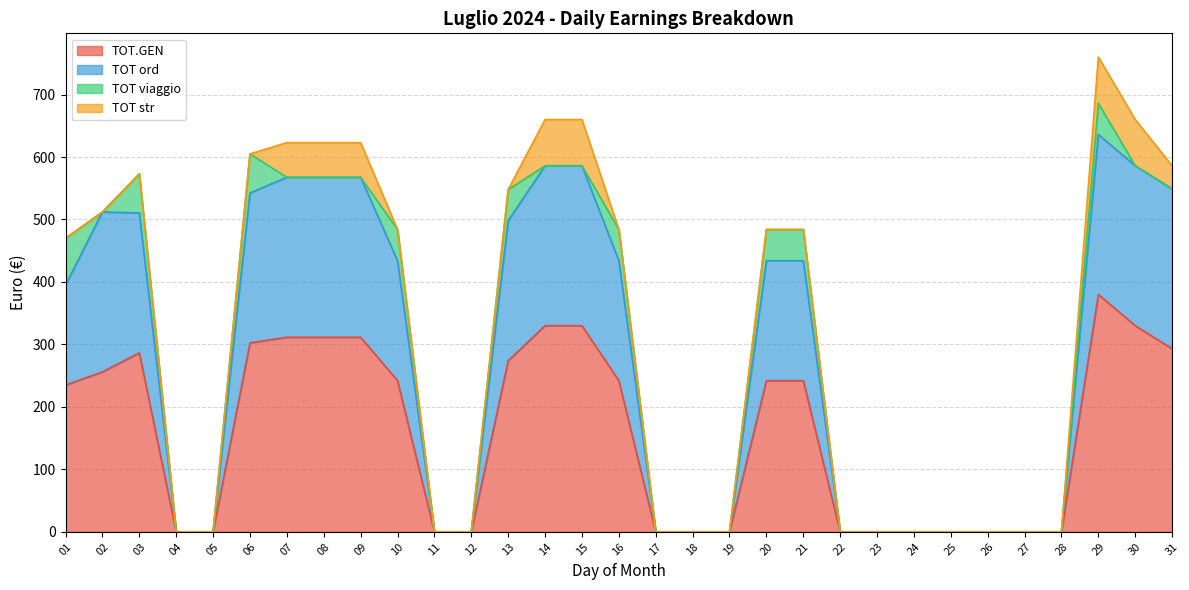

Where is the first local maximum for TOT.GEN?

03